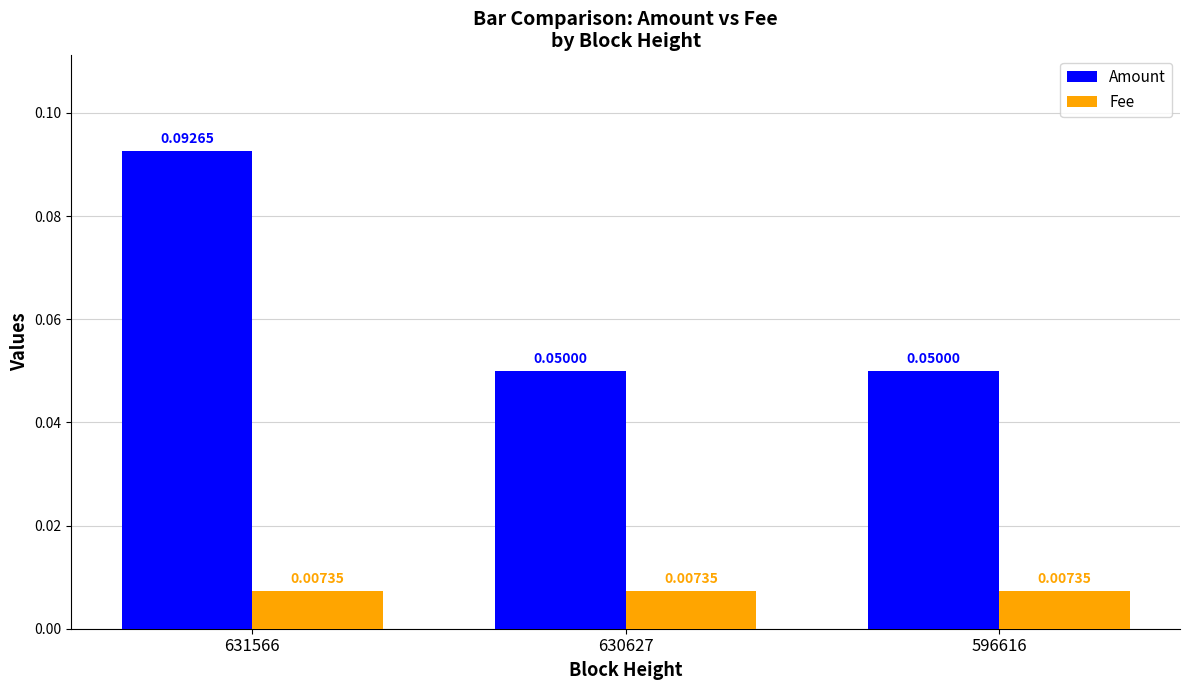

Which series has the largest range (max minus min)?

Amount